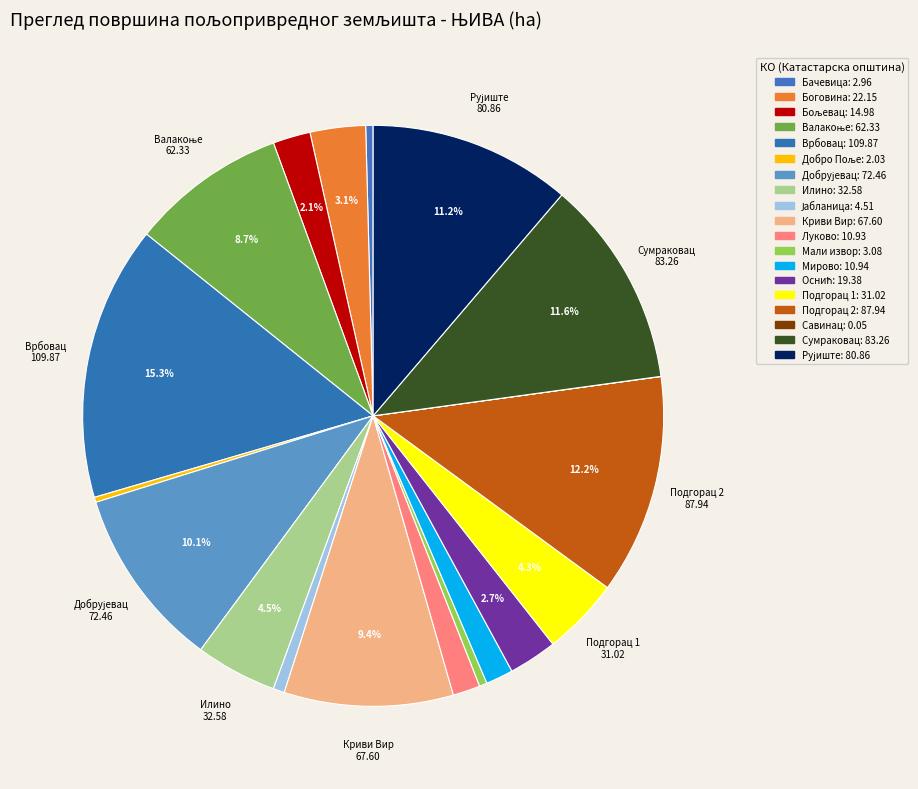

To the nearest percent, what is the average slice percentage?

5%